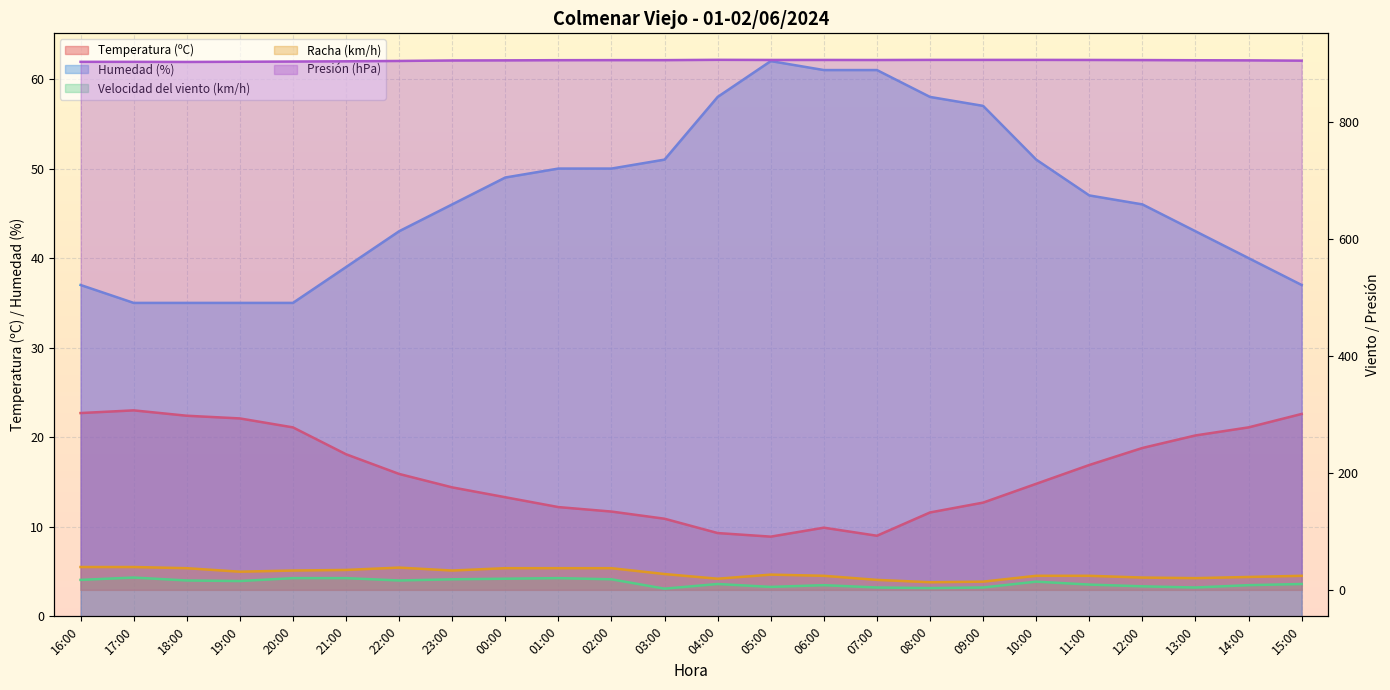

What is the difference between the maximum and minimum values in the Humedad (%) series?

27.0